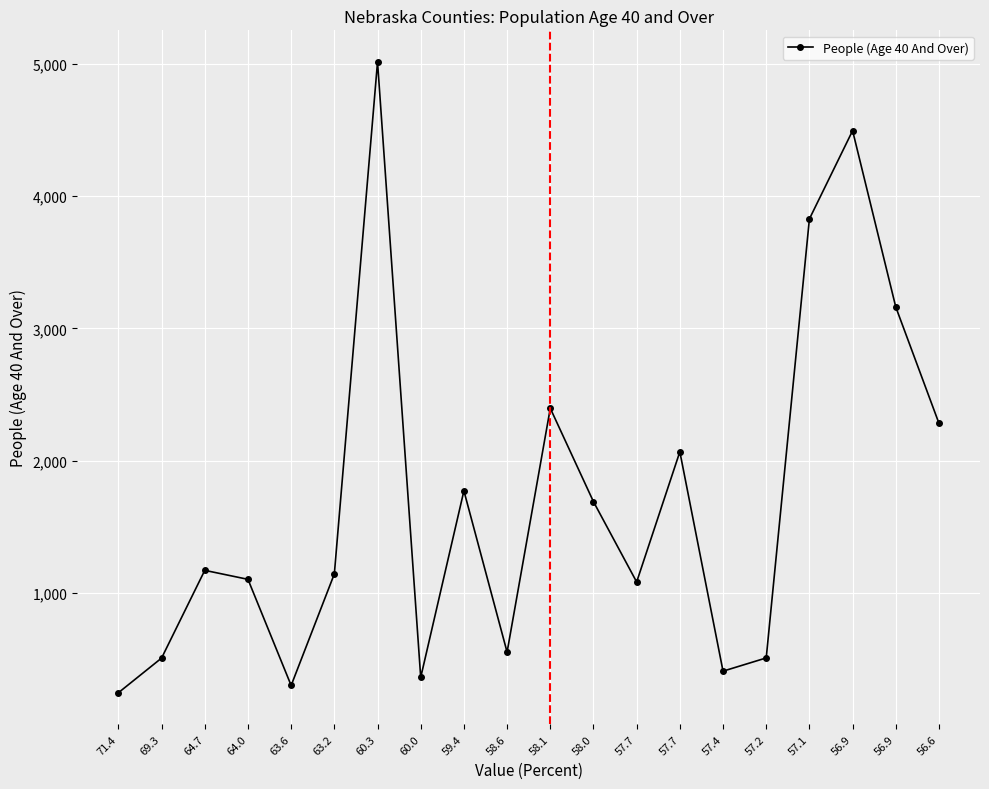

How many lines are shown in the chart?

1